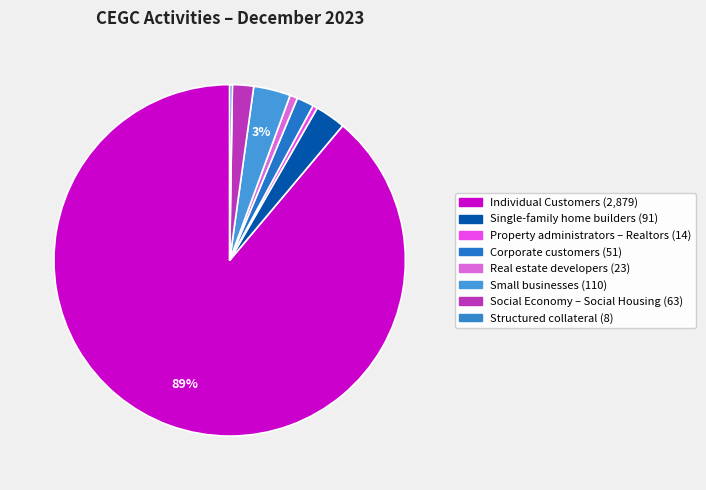

Count the number of slices in the pie.

8